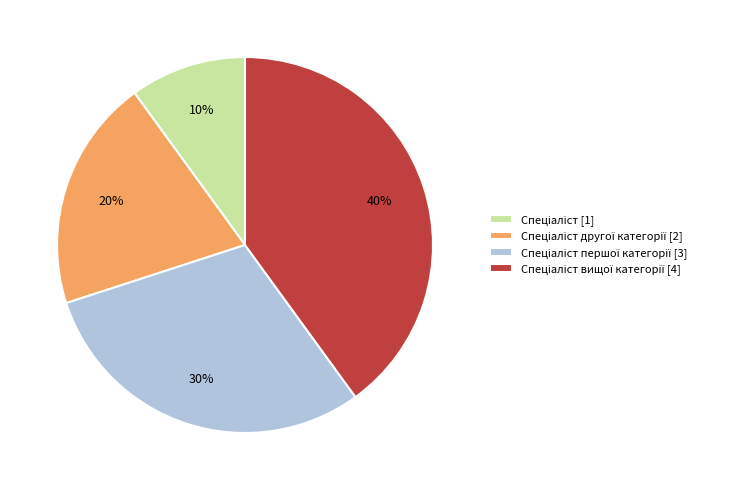

Does any single category account for the majority?

No